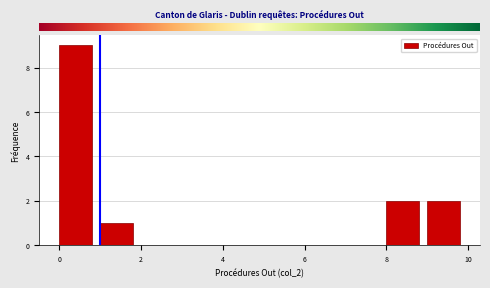

How tall is the bar that spans 8 to 9 on the x-axis? The values are not printed on the chart, so give them approximately, as read against the axis.

2